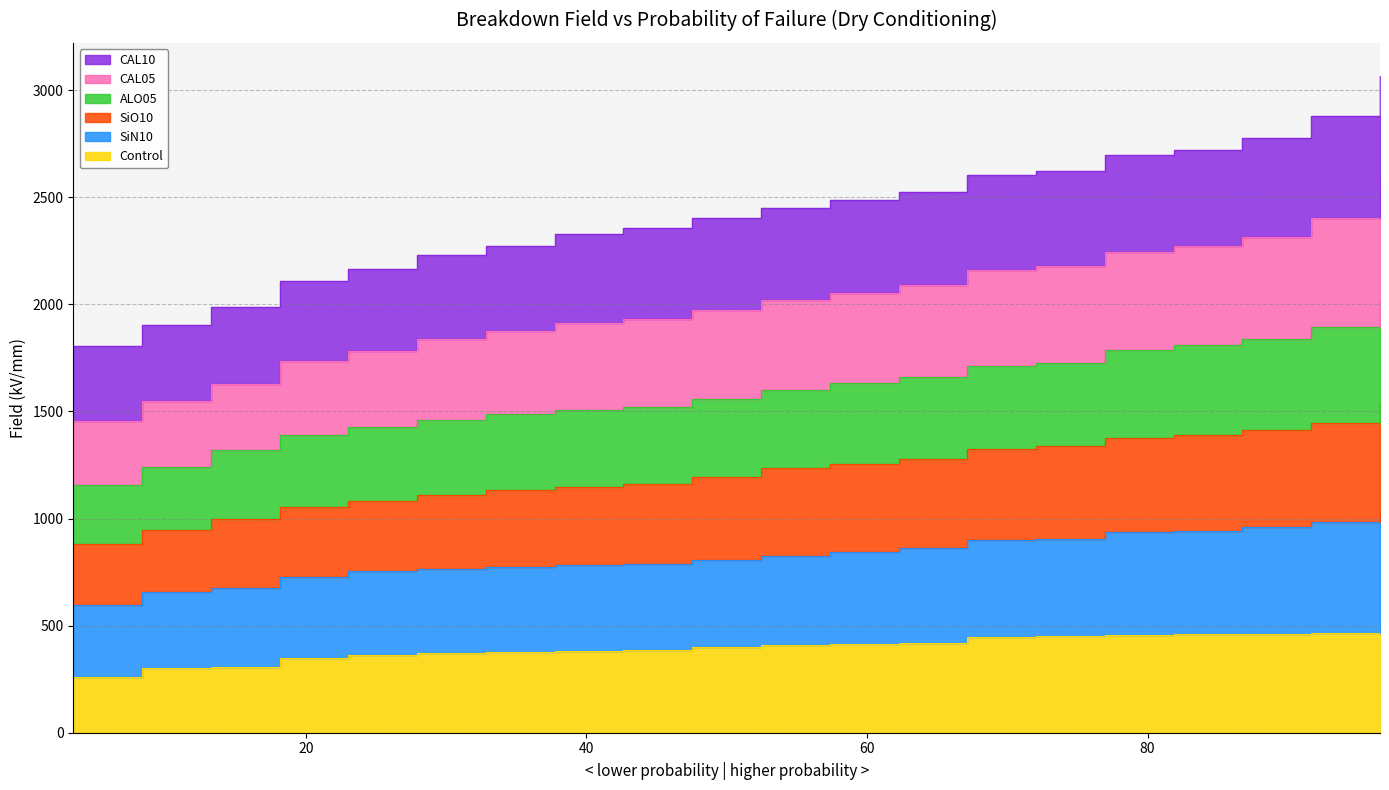

Does the chart have visible grid lines?

Yes